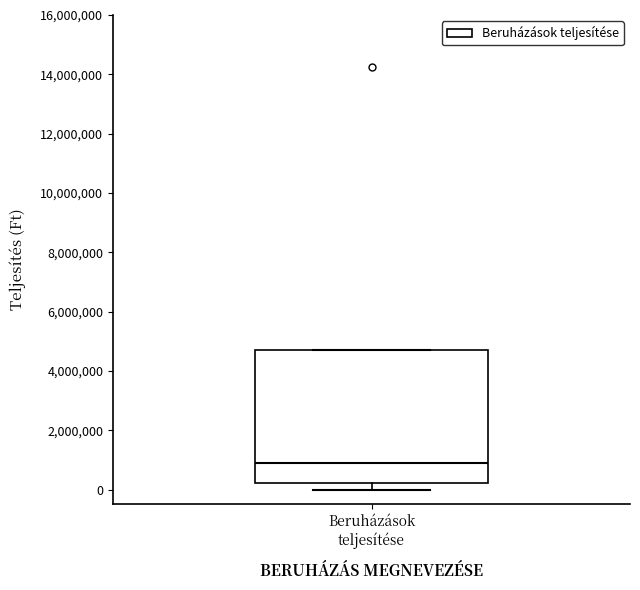

Transcribe this box plot: give where the median line is, the range the box spans, and where the two whiskers end, as read against the y-axis. The values are not printed on the chart, so give them approximately, as read against the axis.

median 1000000, box 200000 to 4600000, whiskers 0 to 4600000